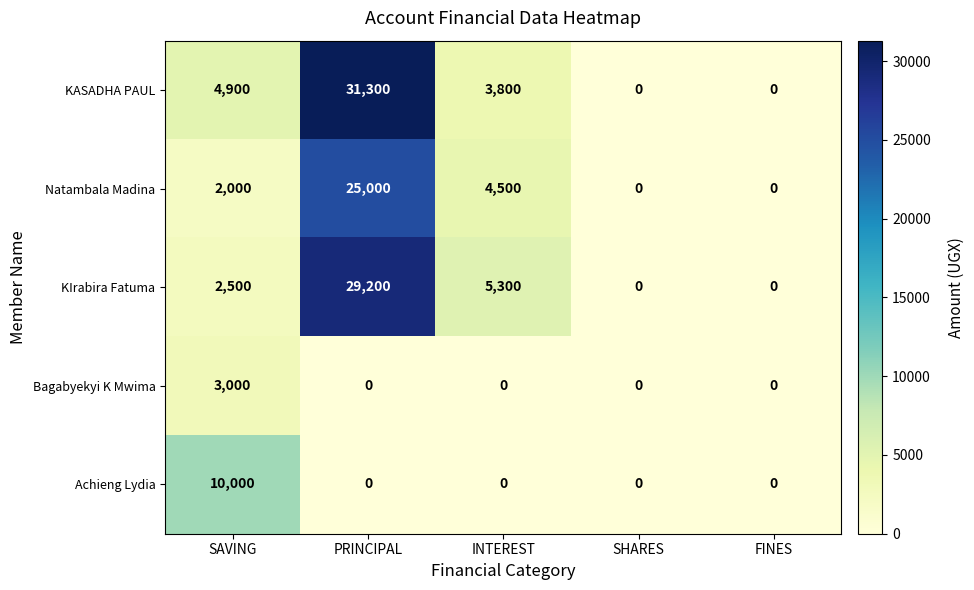

Is the value of KIrabira Fatuma at PRINCIPAL greater than the value of KASADHA PAUL at INTEREST?

Yes